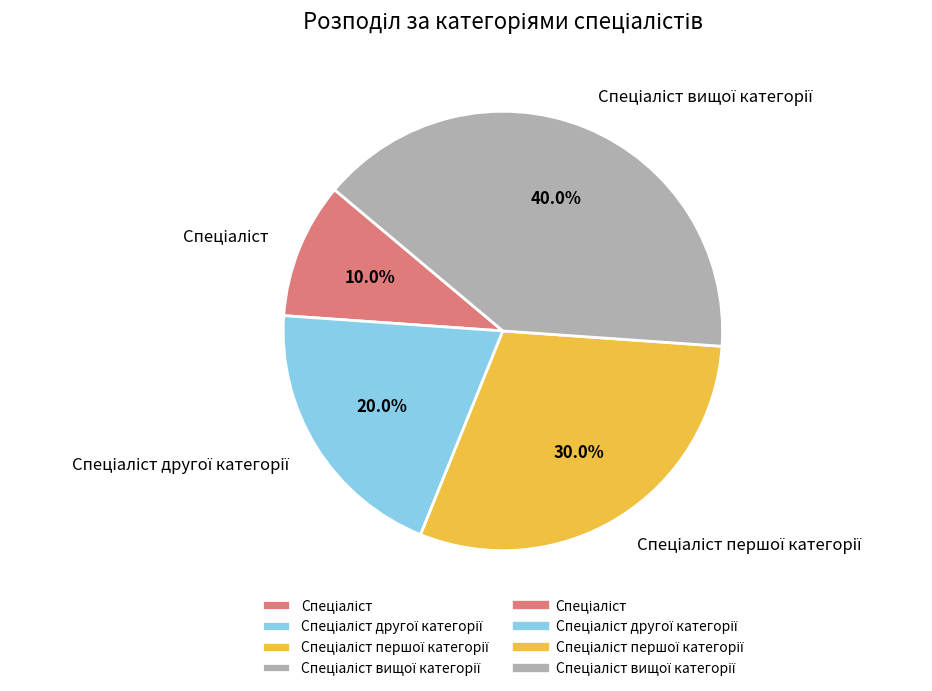

How many slices are in this pie chart?

4